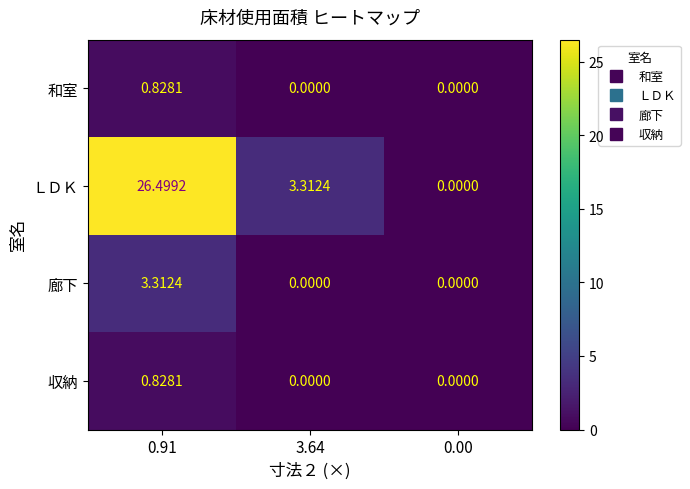

Which series has the widest spread of values?

ＬＤＫ